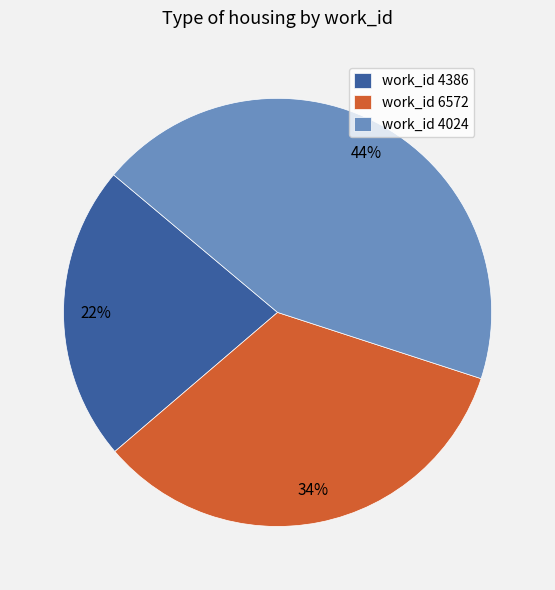

Which has a higher value, work_id 4386 or work_id 4024?

work_id 4024